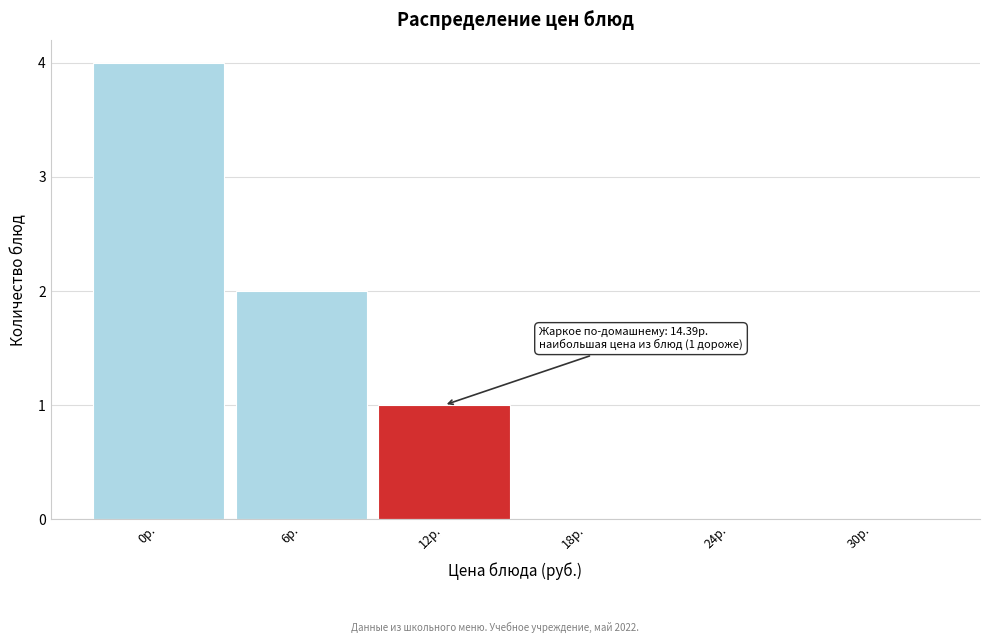

Reading left to right, transcribe all the data shown in this chart.

0р.=4	6р.=2	12р.=1	18р.=0	24р.=0	30р.=0